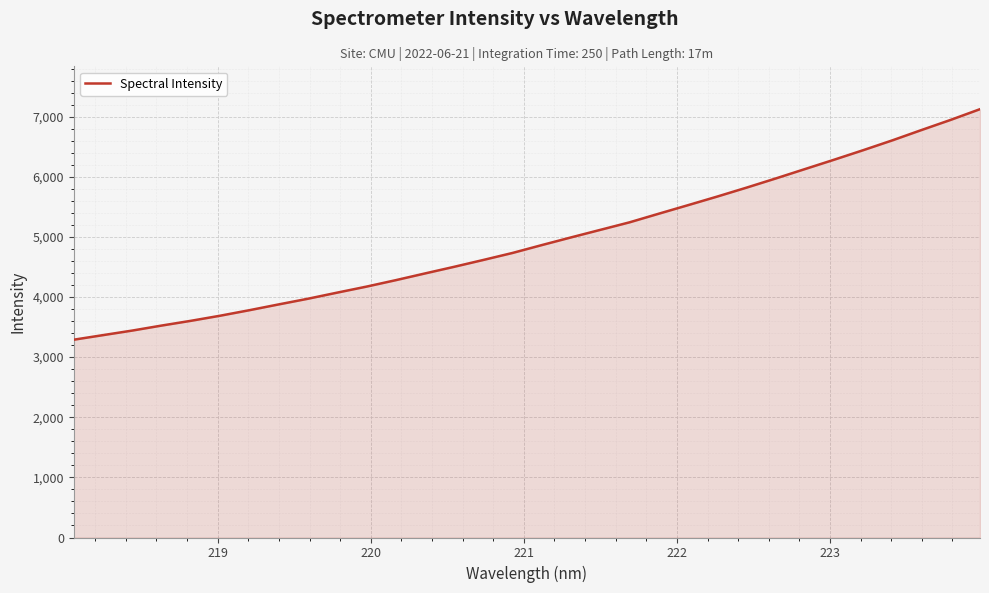

What is the difference between the maximum and minimum values?

3834.3